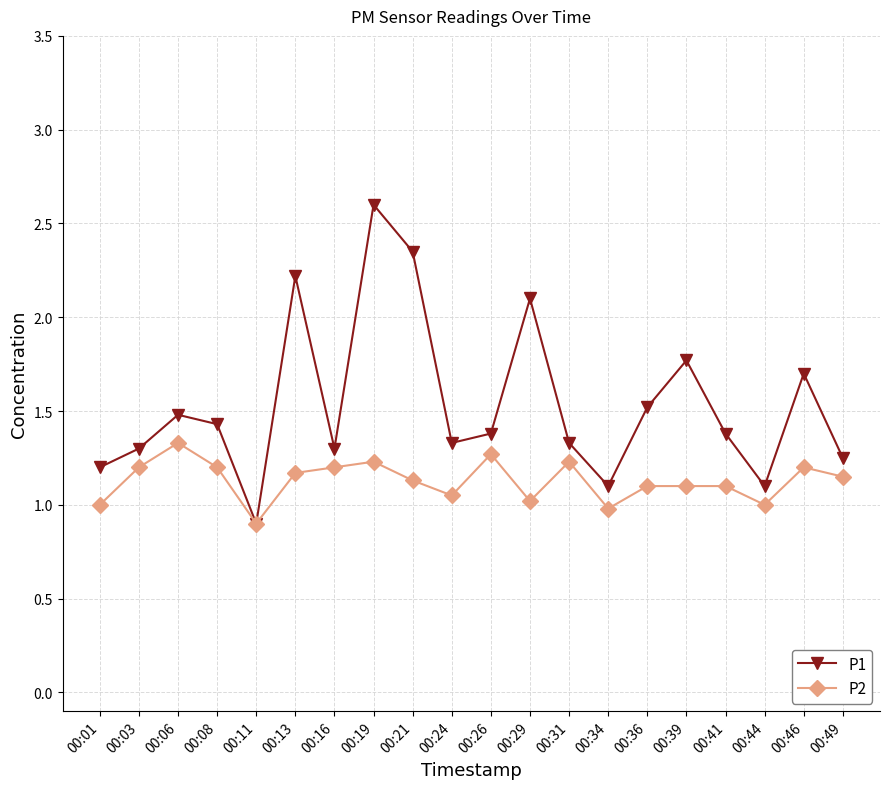

Read the P1 value at 00:41.

1.4